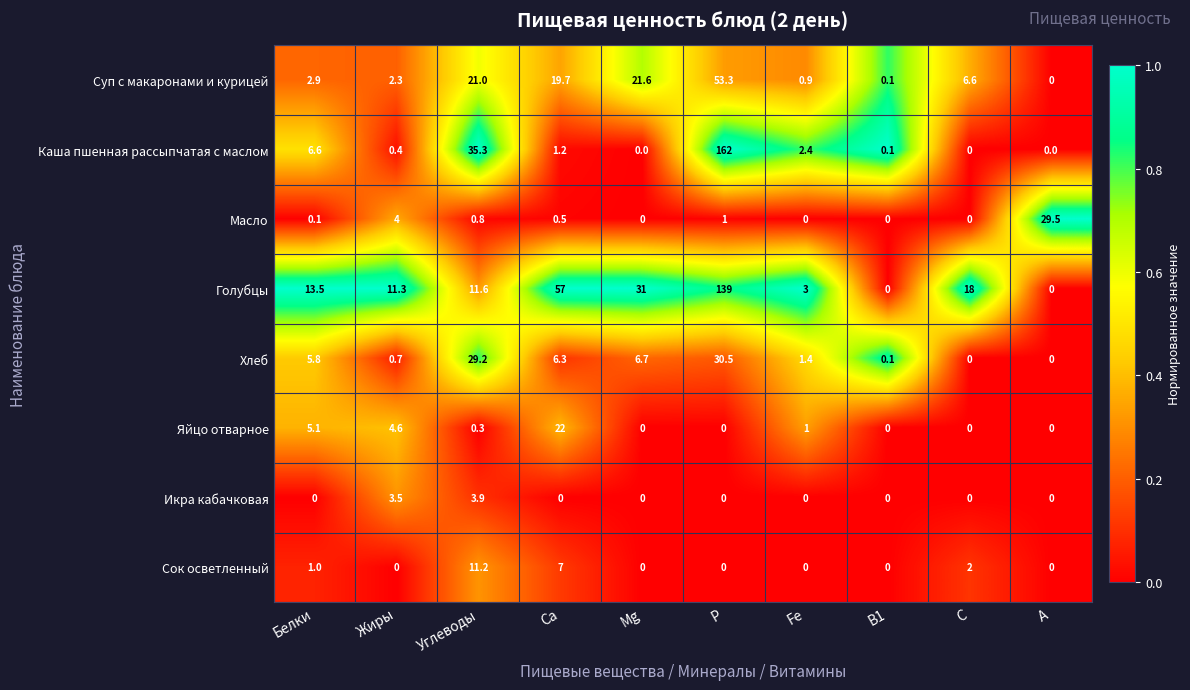

What is the maximum value shown in the chart?

162.0